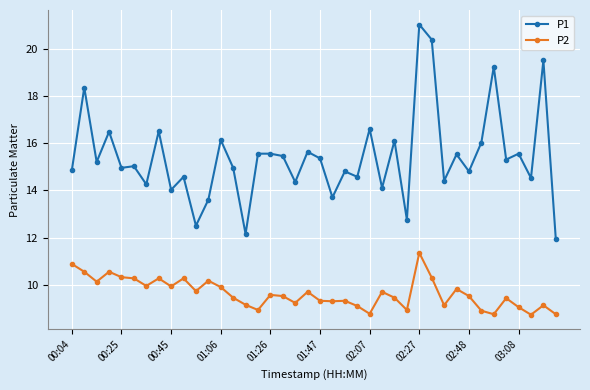

What is the value of the P2 point at the 10th from the left?

10.3